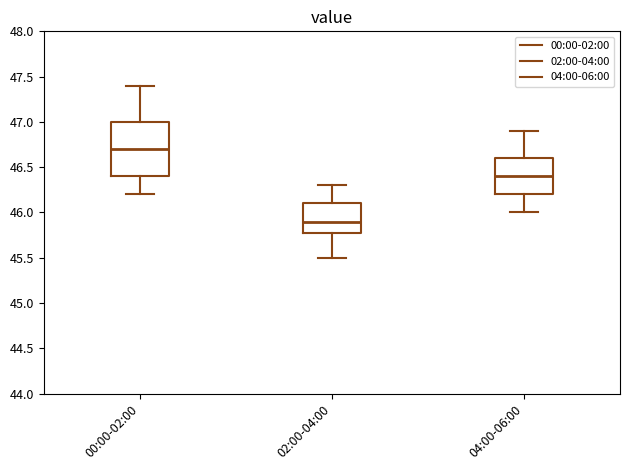

Reading left to right, read every box against the y-axis: the position of its median line, the range the box covers, and the ends of its whiskers. The values are not printed on the chart, so give them approximately, as read against the axis.

00:00-02:00: median 46.7, box 46.4 to 47.0, whiskers 46.2 to 47.4
02:00-04:00: median 45.9, box 45.8 to 46.1, whiskers 45.5 to 46.3
04:00-06:00: median 46.4, box 46.2 to 46.6, whiskers 46.0 to 46.9